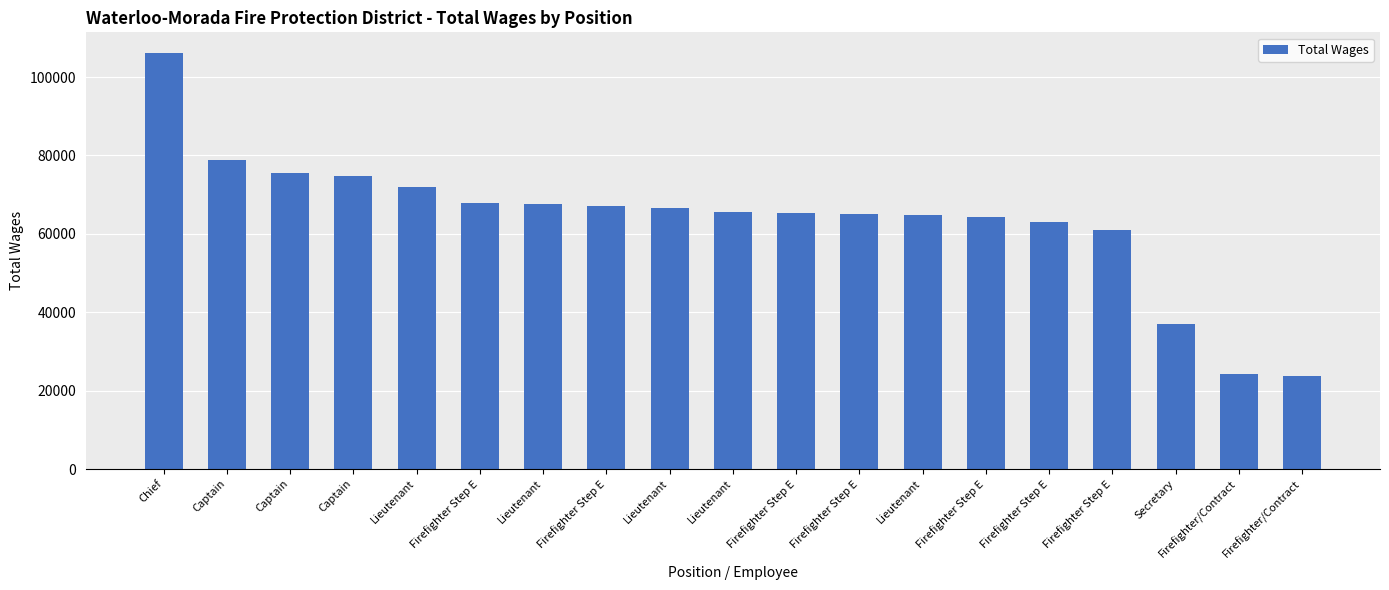

True or false: the data shows 21969 at Lieutenant.

False